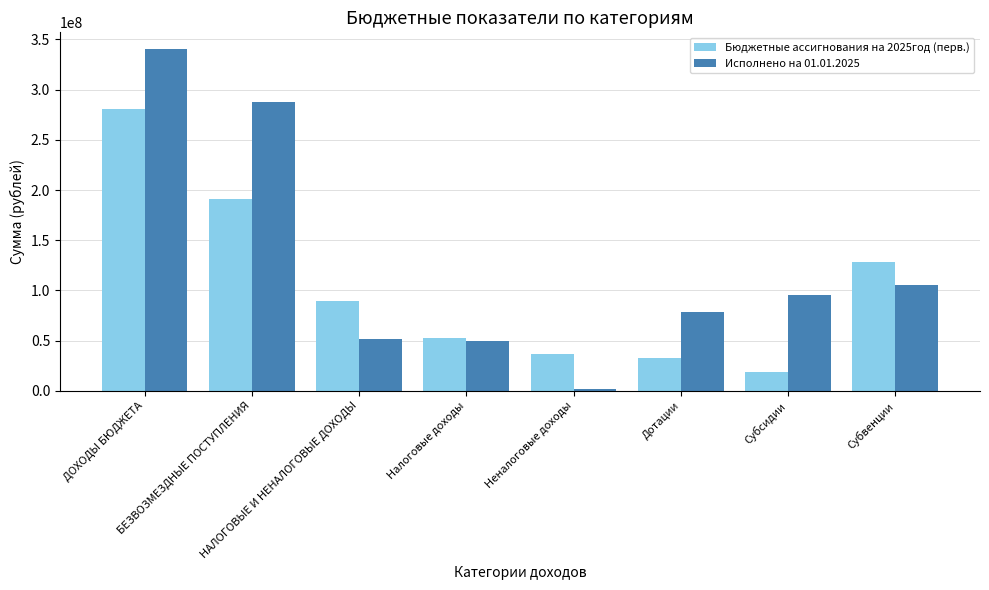

At which label is Бюджетные ассигнования на 2025год (перв.) closest to 150102426?

Субвенции